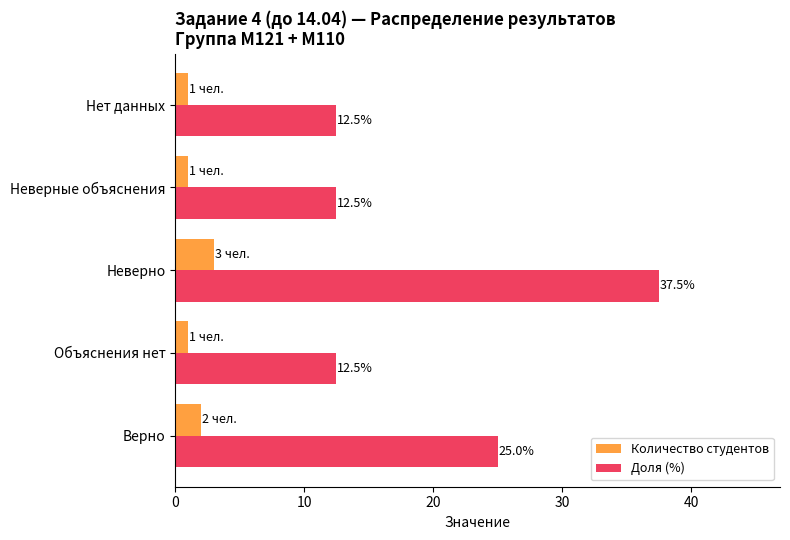

What is the difference between the maximum and second lowest values in the Количество студентов series?

2.0